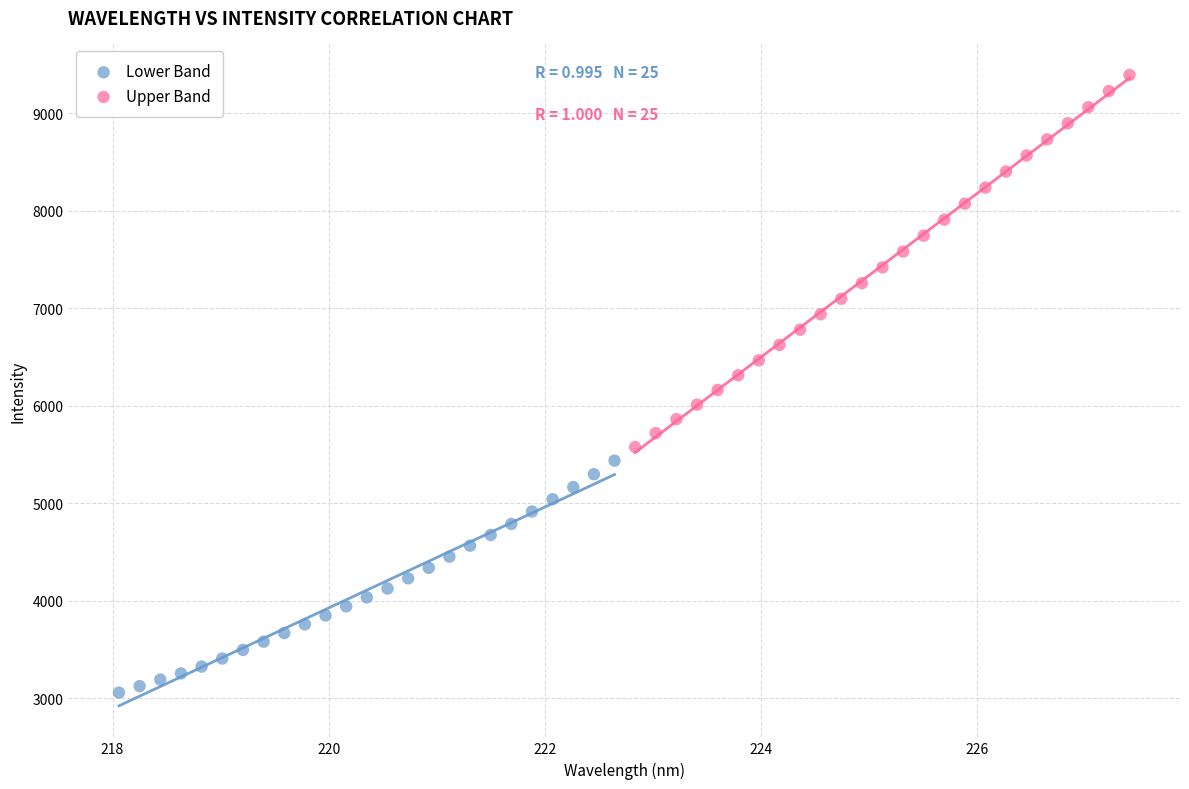

Which series reaches the maximum Y coordinate?

Upper Band